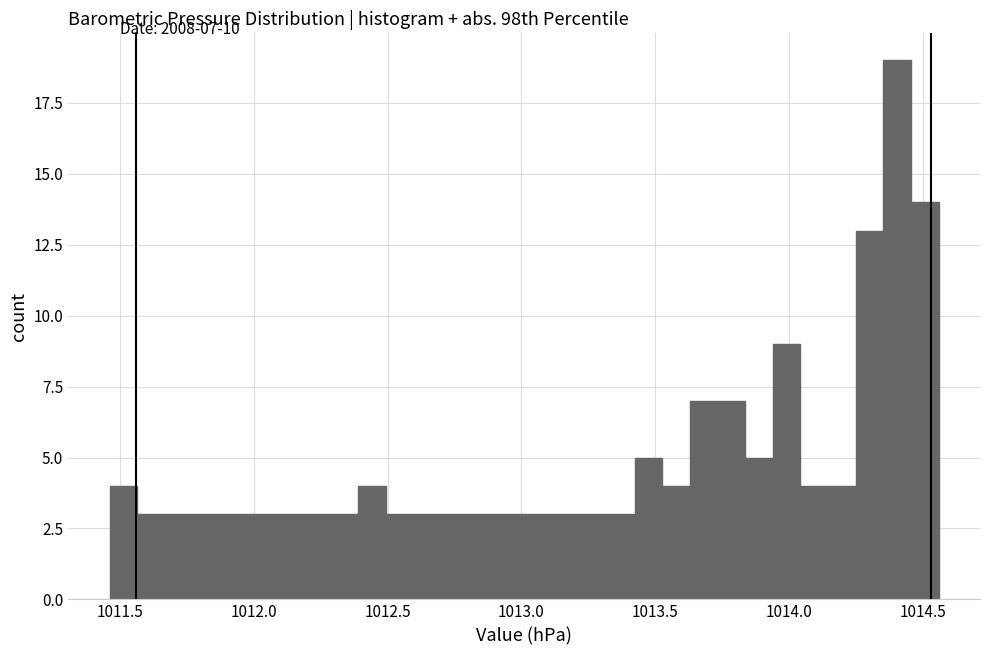

Read against the x-axis, roughly where is the centre of the tallest bar?

1014.40